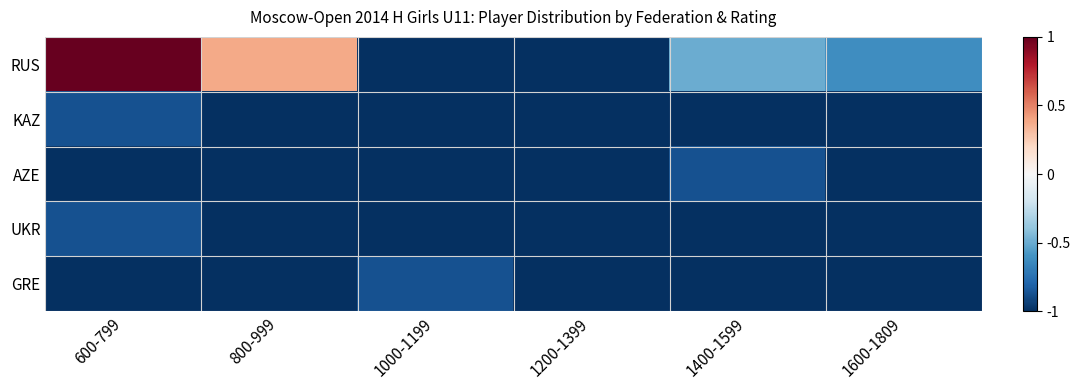

At 600-799, list the series in order from largest to smallest.

RUS, KAZ, UKR, AZE, GRE